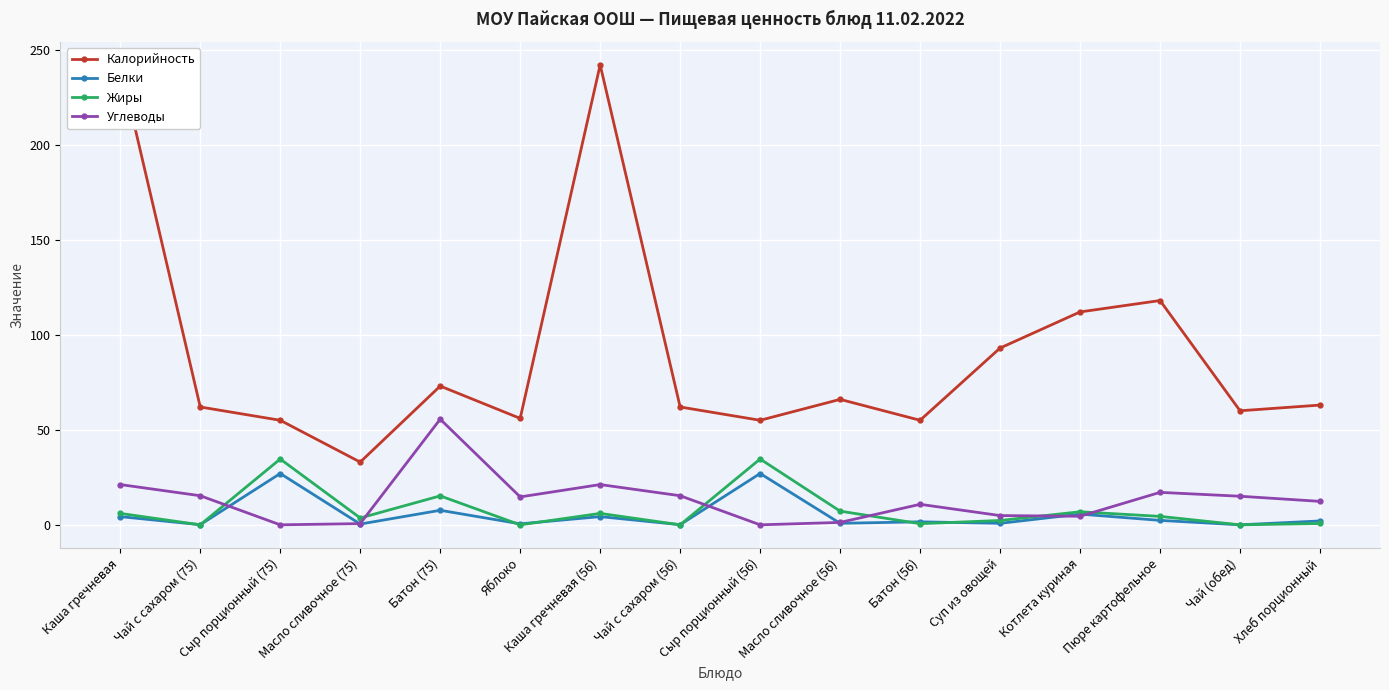

What is the label of the 4th point from the left?

Масло сливочное (75)